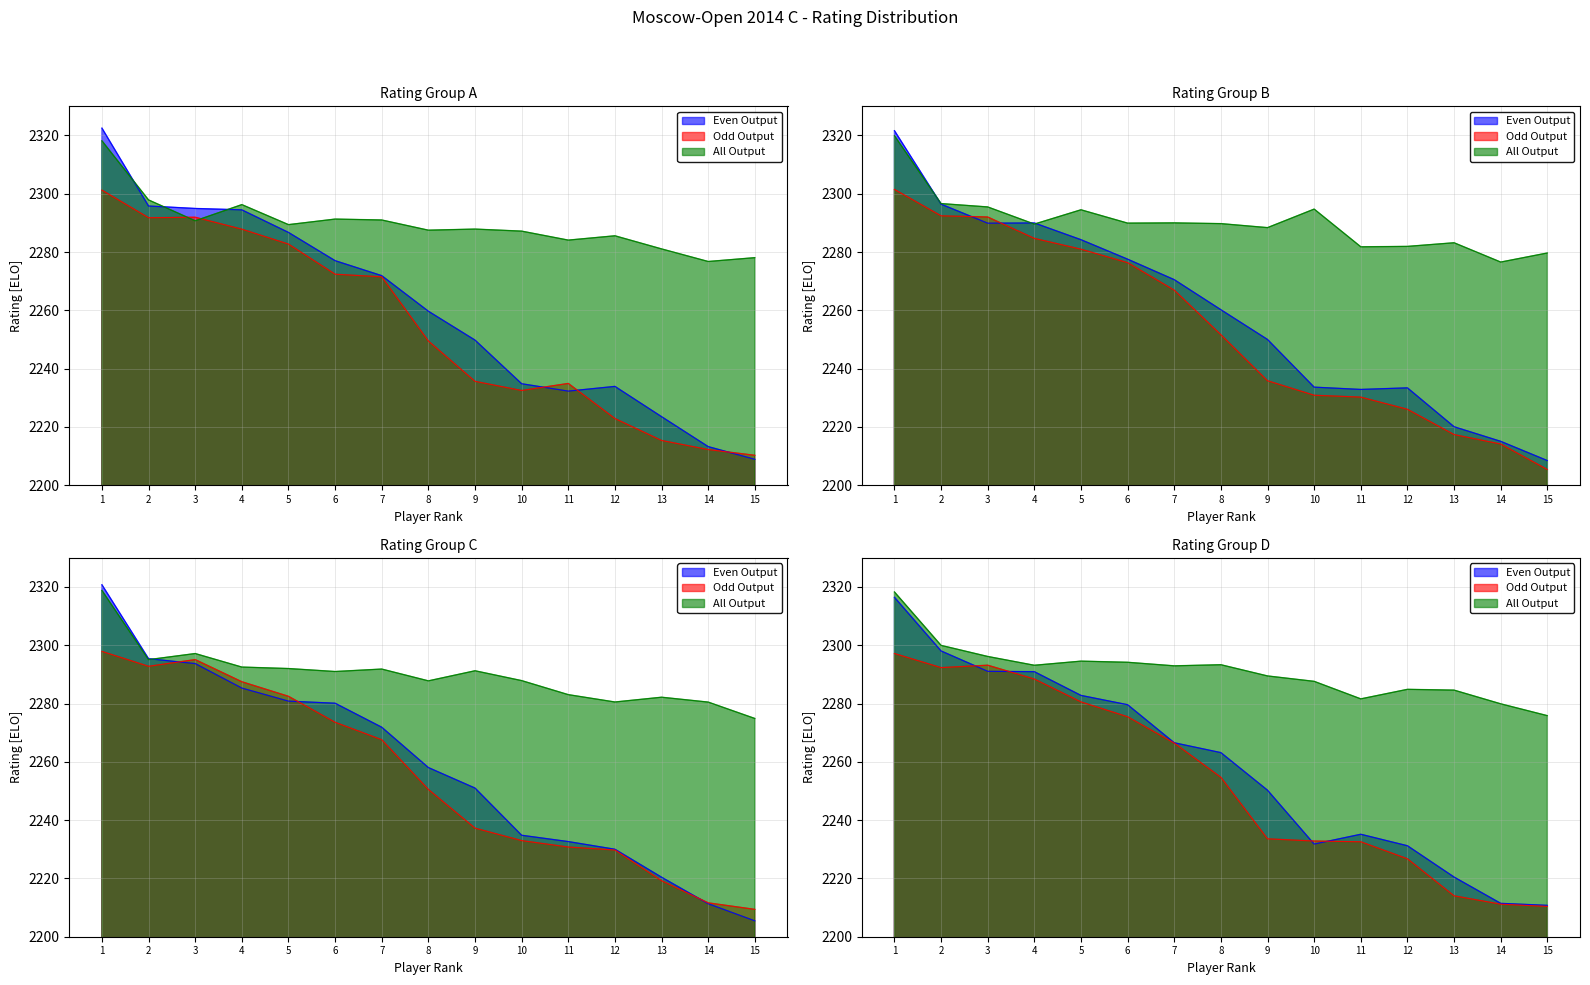

True or false: Odd Output and All Output cross at least once.

False